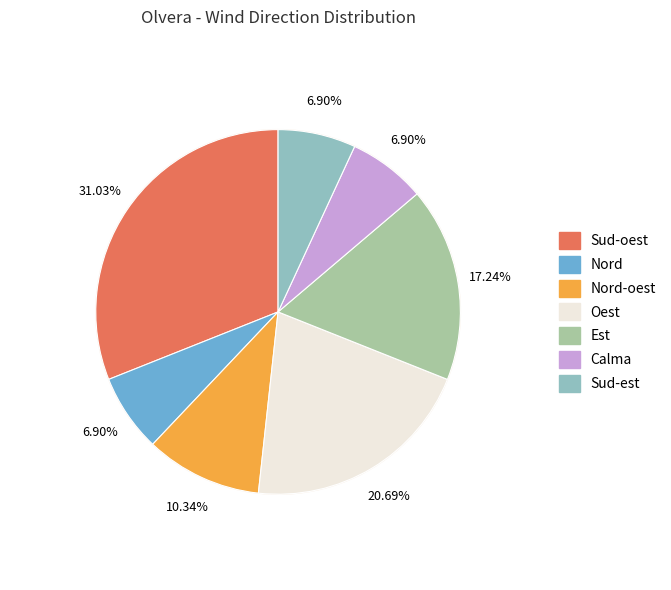

Rank the categories by value from highest to lowest.

Sud-oest, Oest, Est, Nord-oest, Nord, Calma, Sud-est